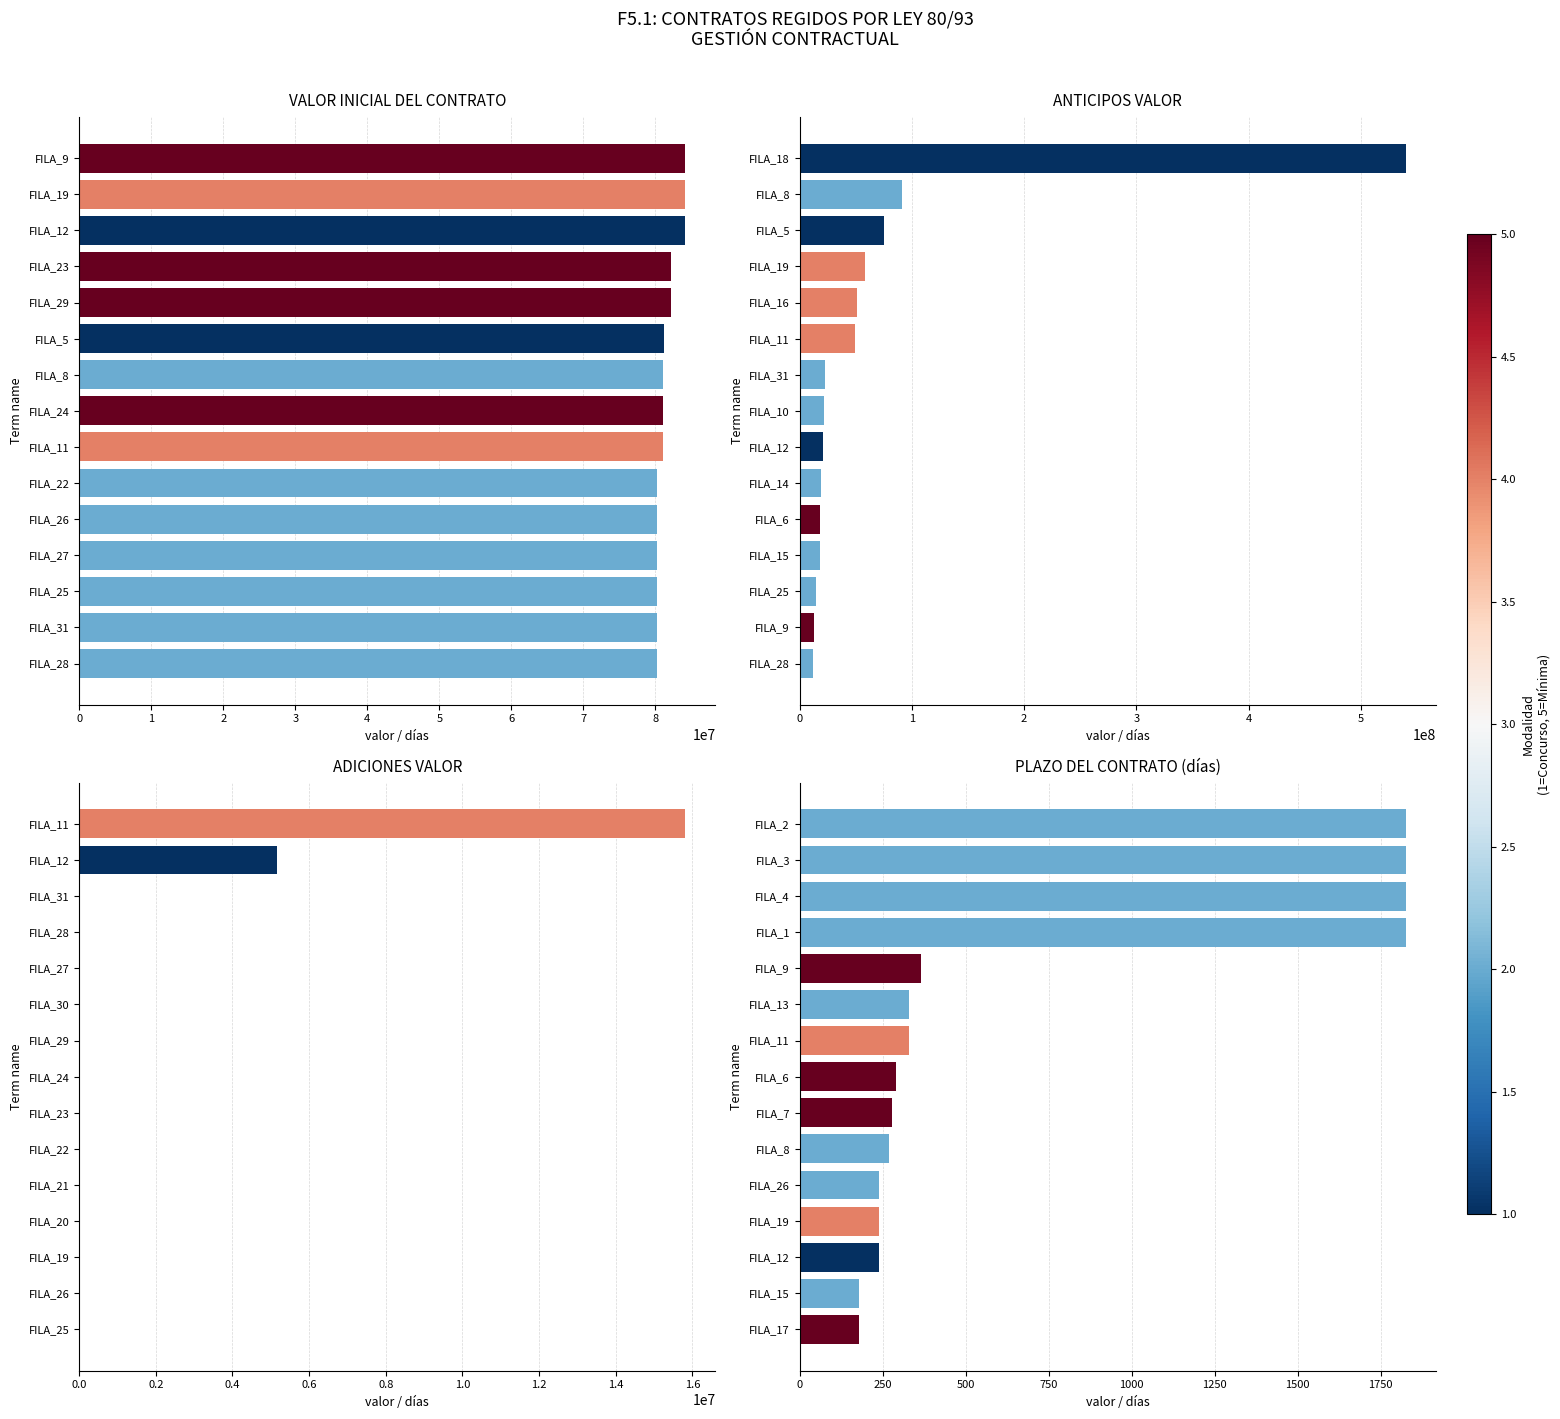

Does the chart contain any negative values?

No